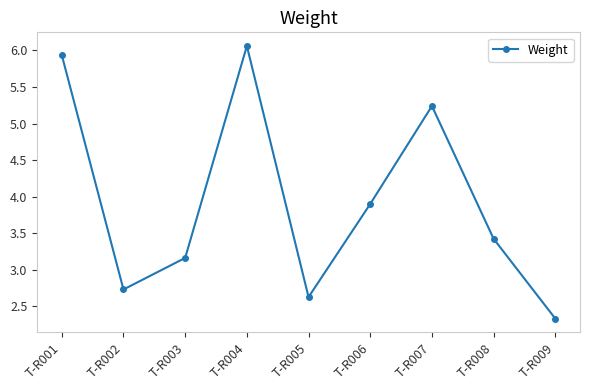

List the labels in order of value, largest first.

T-R004, T-R001, T-R007, T-R006, T-R008, T-R003, T-R002, T-R005, T-R009